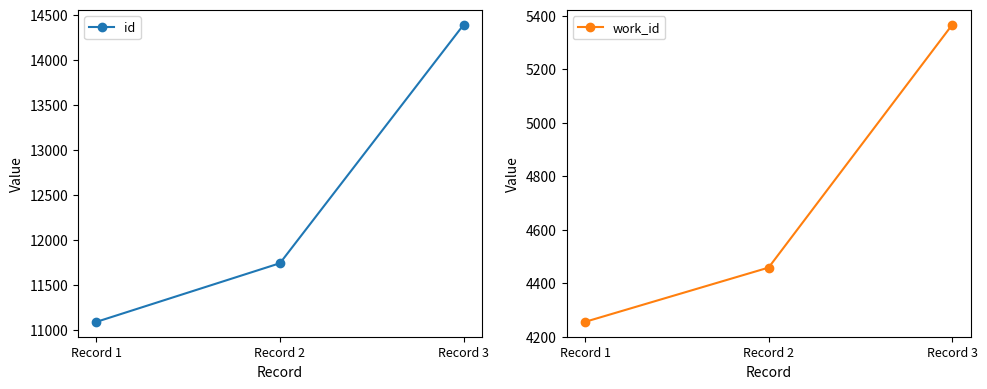

Which series has the widest spread of values?

id